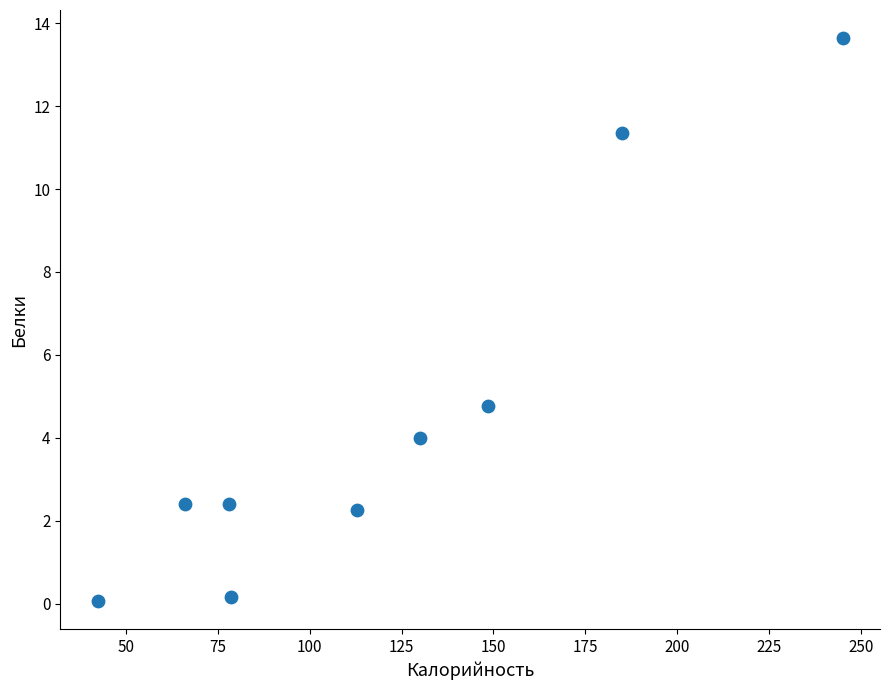

What is the range of X values (max minus min)?

202.7